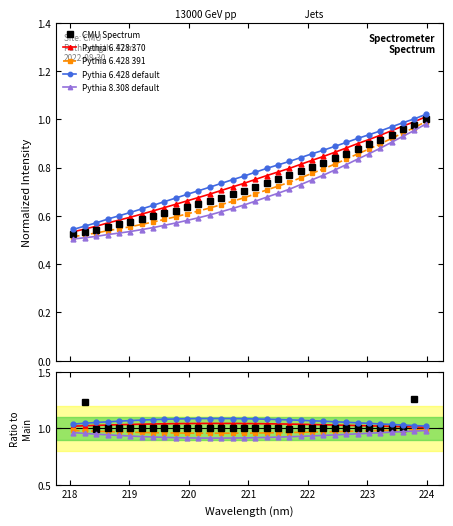

True or false: Pythia 8.308 default and CMU Spectrum intersect in this chart.

False